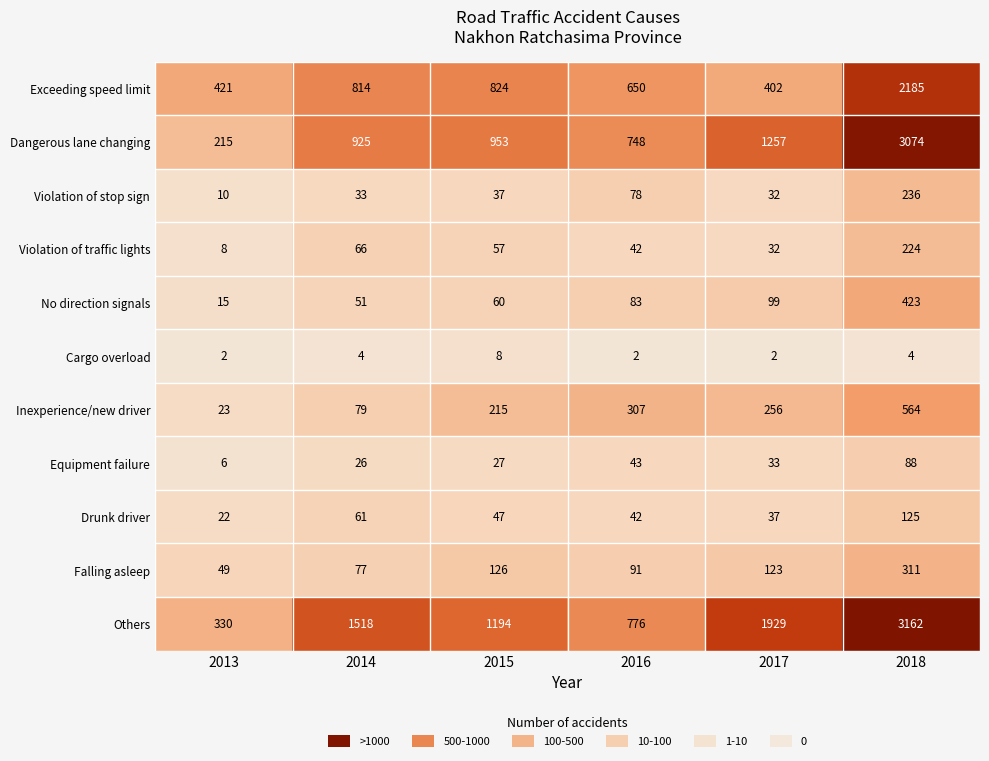

Which series has the largest total across all categories?

Others